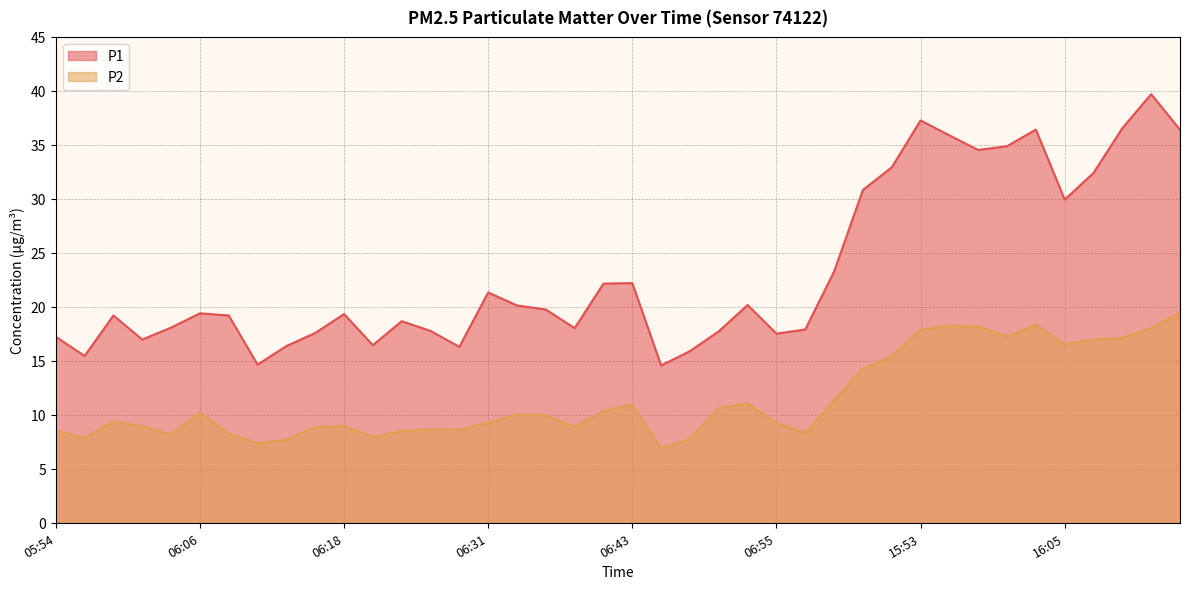

Which series has the largest range (max minus min)?

P1